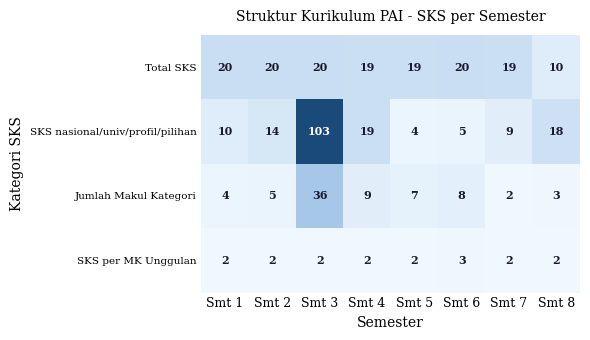

What is the smallest value displayed?

2